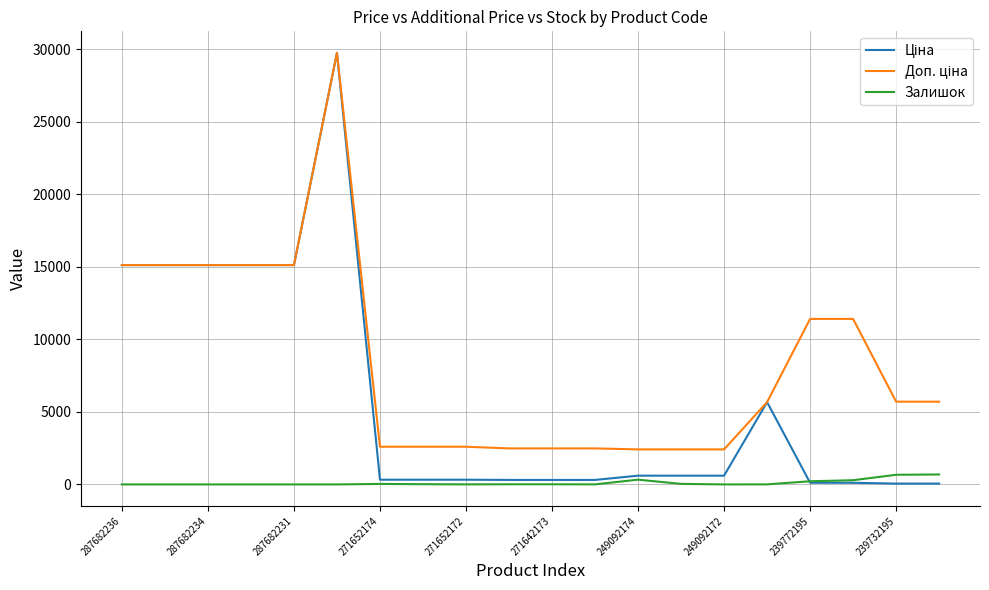

Does the chart have visible grid lines?

Yes